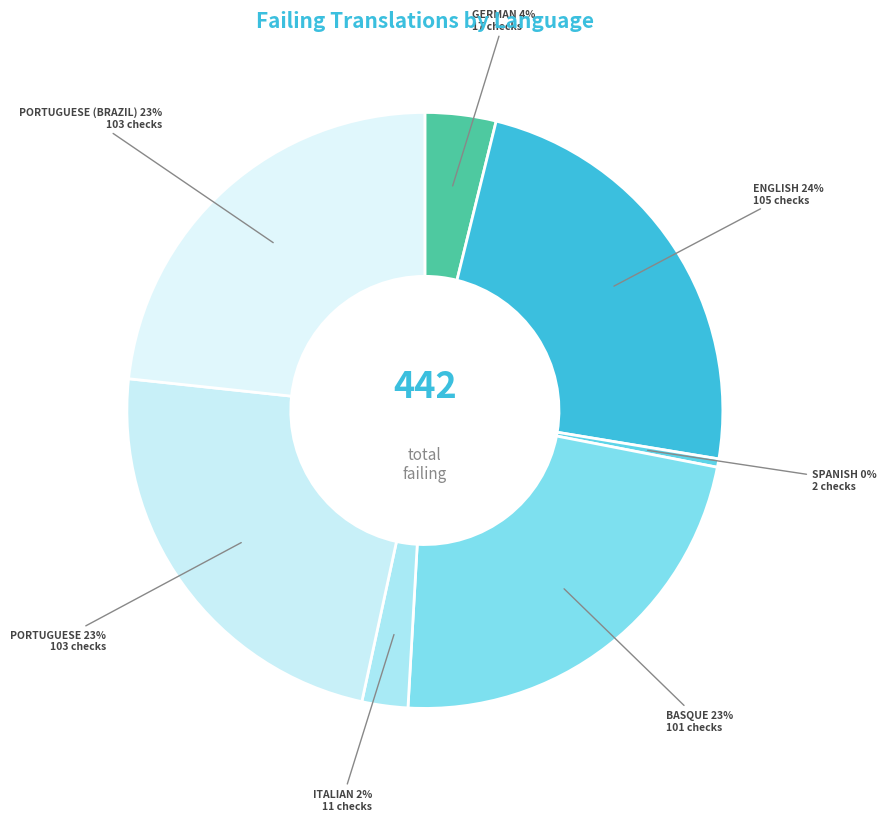

What is the largest slice in the pie chart?

English